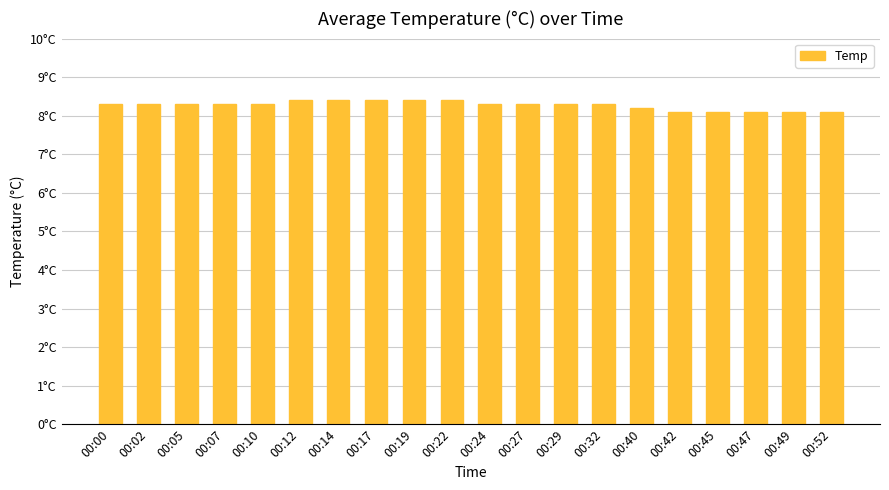

What is the greatest value displayed?

8.4